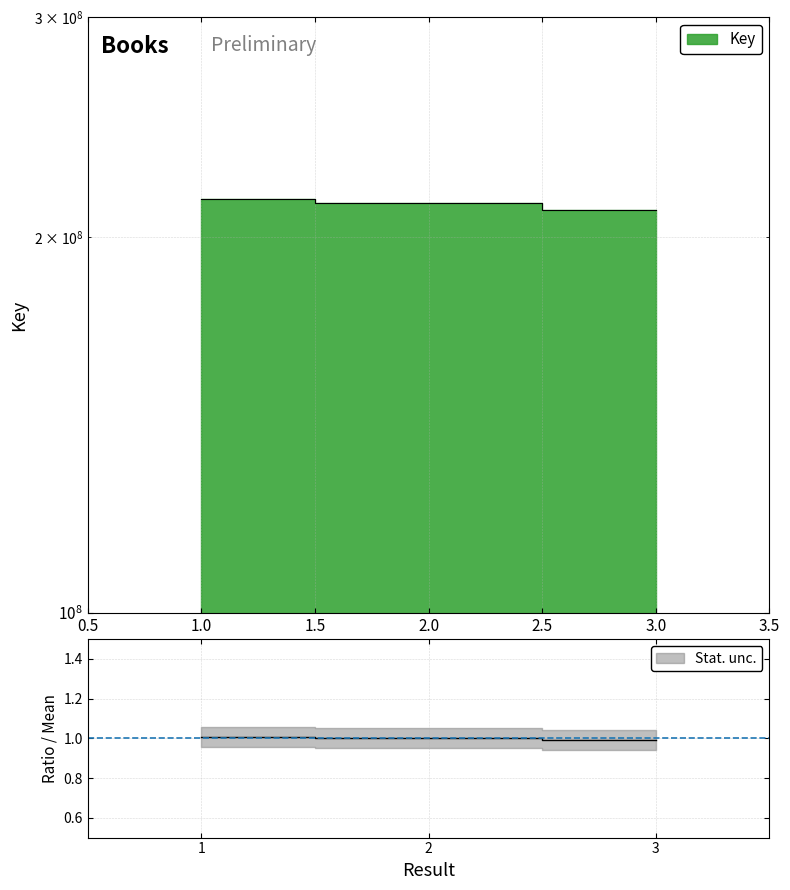

What is the value of the 3rd point from the left?

210468452